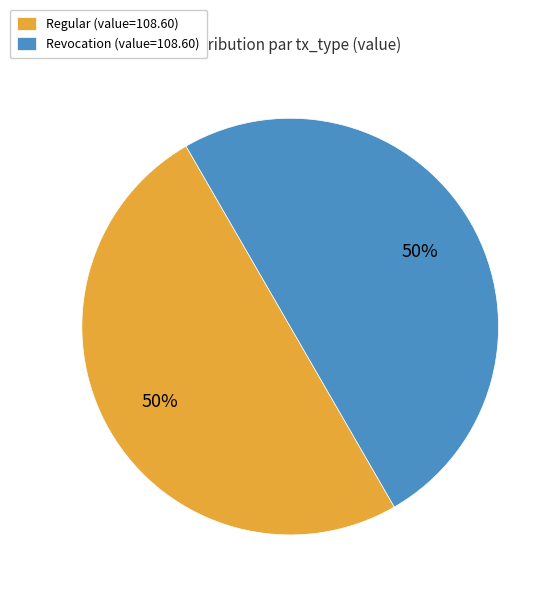

To the nearest percent, what is the average slice percentage?

50%